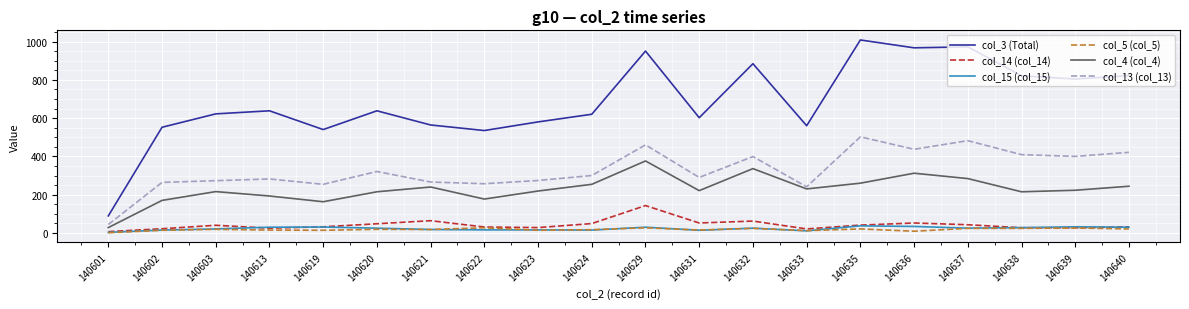

True or false: col_14 (col_14) has more than 2 interior local peaks.

True